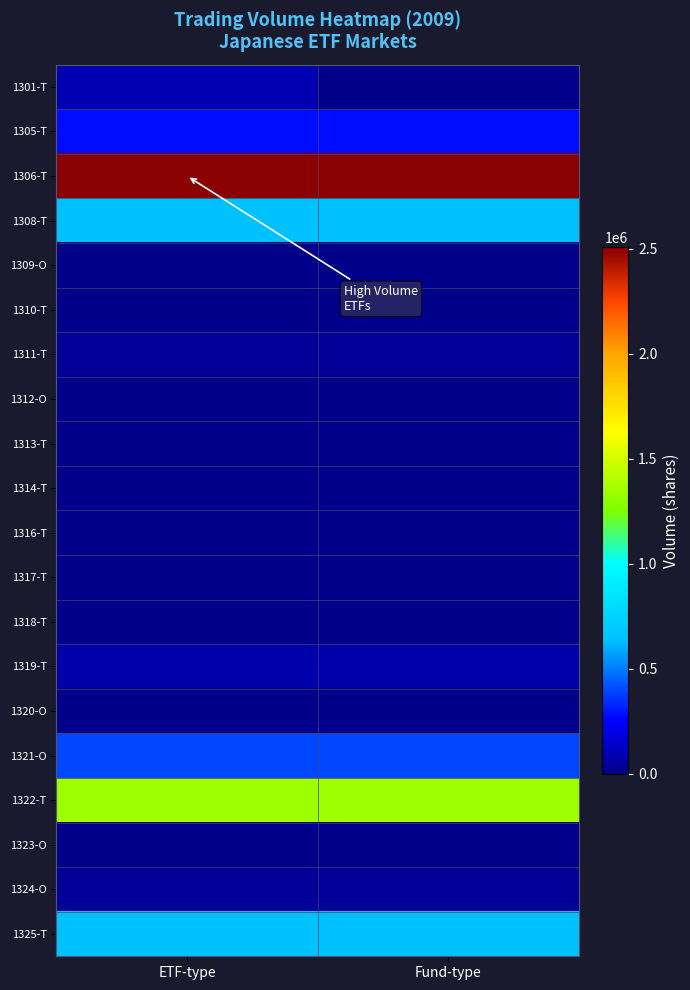

Reading right to left, what are all the values shown in this chart?

1301-T: Fund-type=0	ETF-type=92000
1305-T: Fund-type=279200	ETF-type=279200
1306-T: Fund-type=2507130	ETF-type=2507130
1308-T: Fund-type=639000	ETF-type=639000
1309-O: Fund-type=1456	ETF-type=1456
1310-T: Fund-type=1900	ETF-type=1900
1311-T: Fund-type=33890	ETF-type=33890
1312-O: Fund-type=89	ETF-type=89
1313-T: Fund-type=360	ETF-type=360
1314-T: Fund-type=2900	ETF-type=2900
1316-T: Fund-type=800	ETF-type=800
1317-T: Fund-type=200	ETF-type=200
1318-T: Fund-type=0	ETF-type=0
1319-T: Fund-type=78000	ETF-type=78000
1320-O: Fund-type=0	ETF-type=0
1321-O: Fund-type=397630	ETF-type=397630
1322-T: Fund-type=1345642	ETF-type=1345642
1323-O: Fund-type=3050	ETF-type=3050
1324-O: Fund-type=30500	ETF-type=30500
1325-T: Fund-type=646200	ETF-type=646200